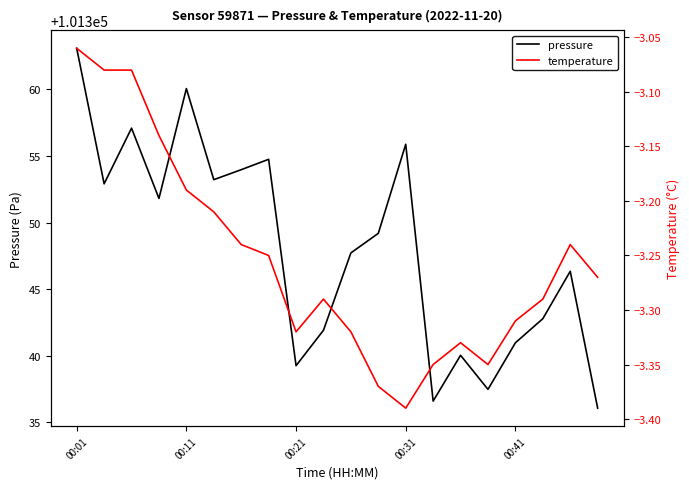

At how many categories does at least one series exceed 36620?

20